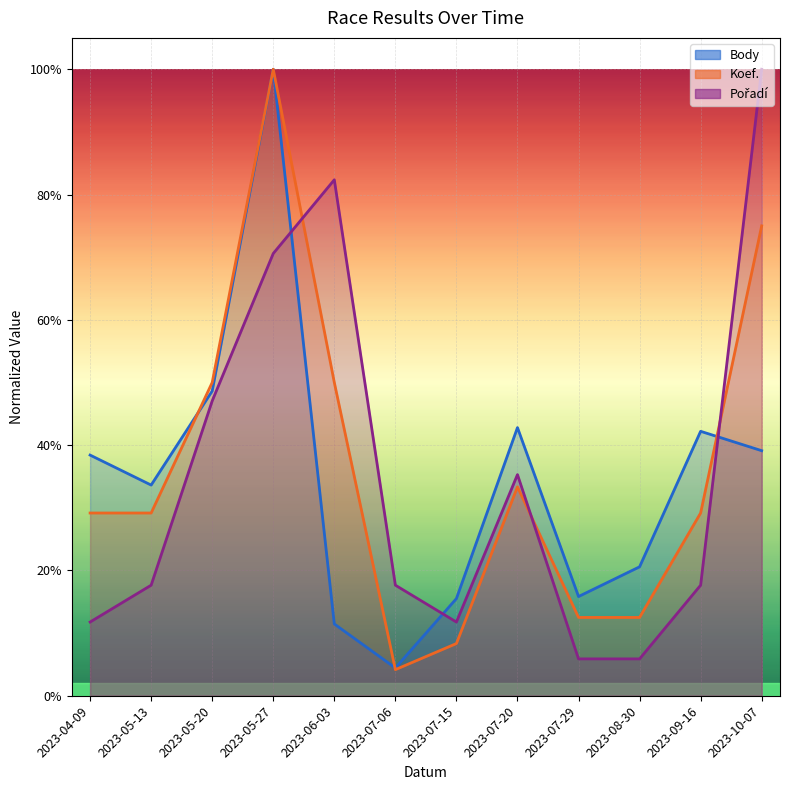

What is the sum of the Body values at 2023-08-30 and 2023-05-20?

0.7